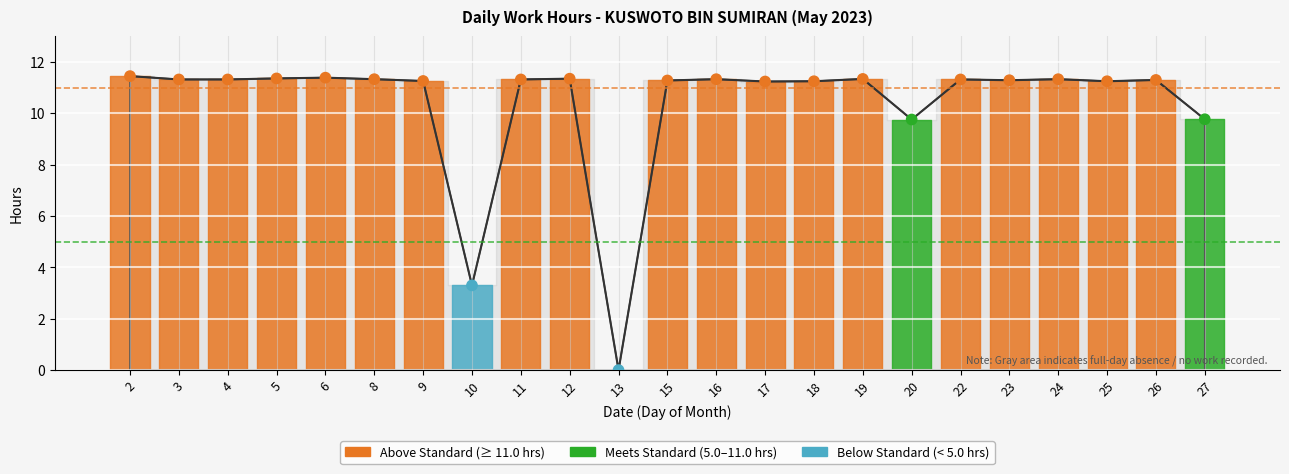

What is the change in value from 16 to 18?

-0.1